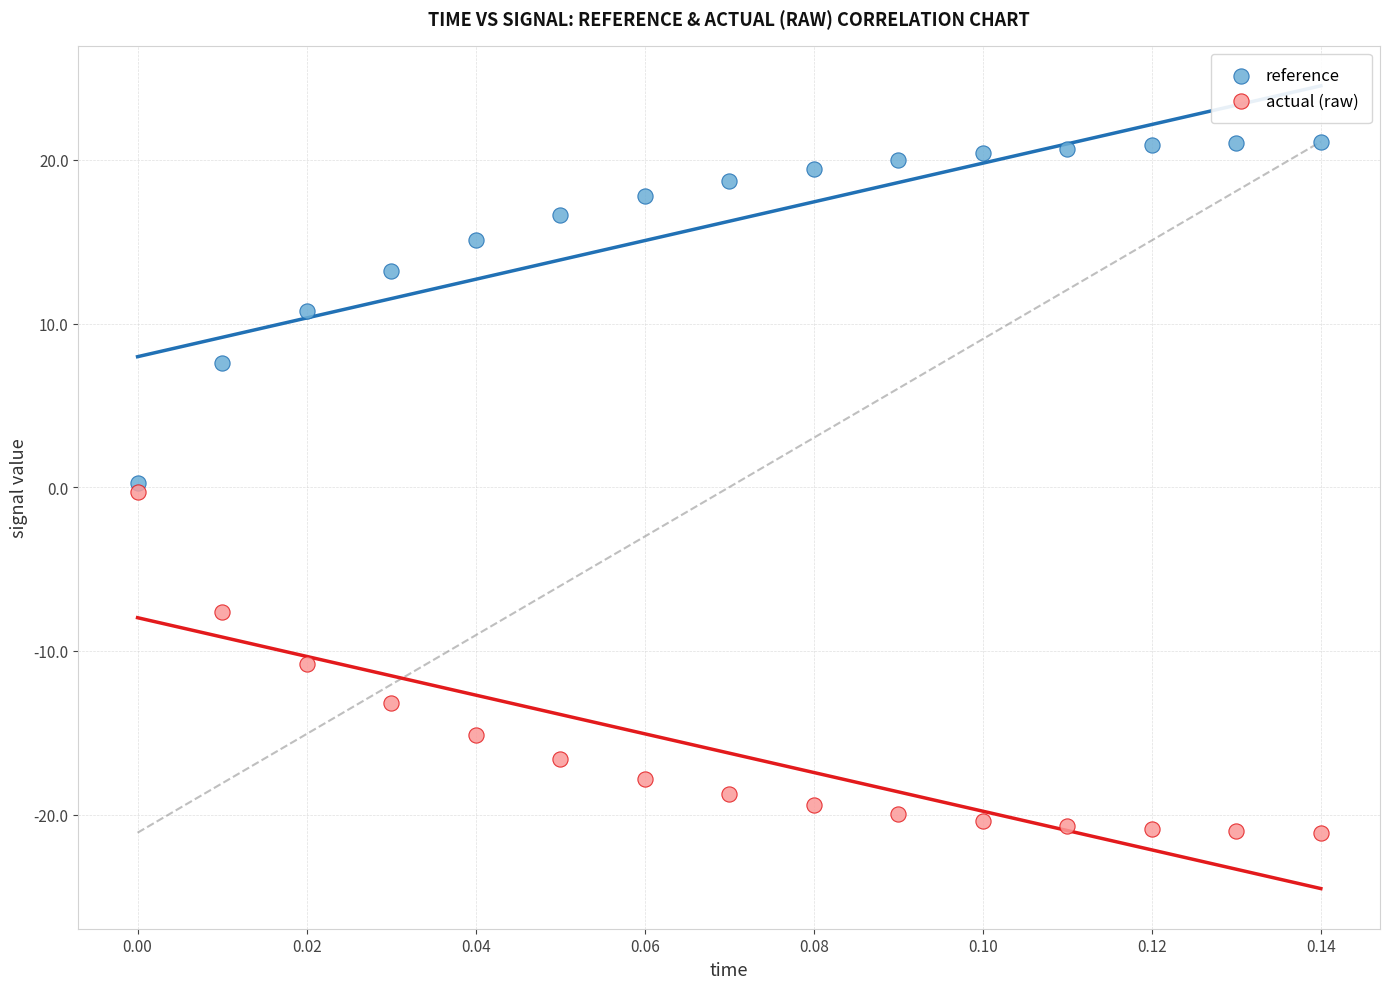

Which series contains the lowest Y value?

actual (raw)